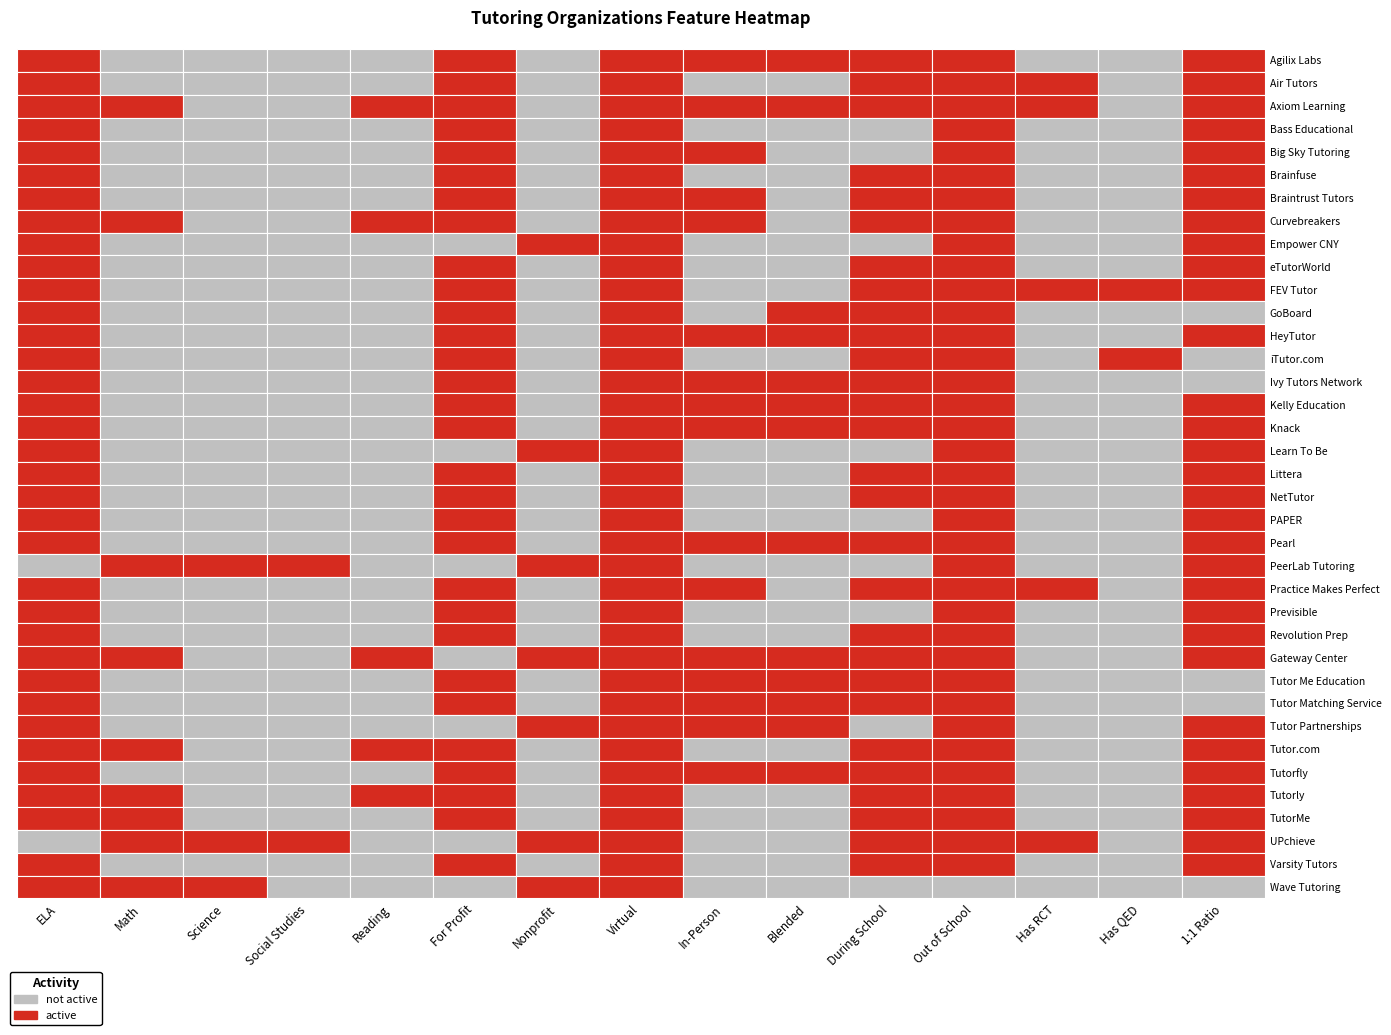

How many values in the Curvebreakers series are below 1?

6